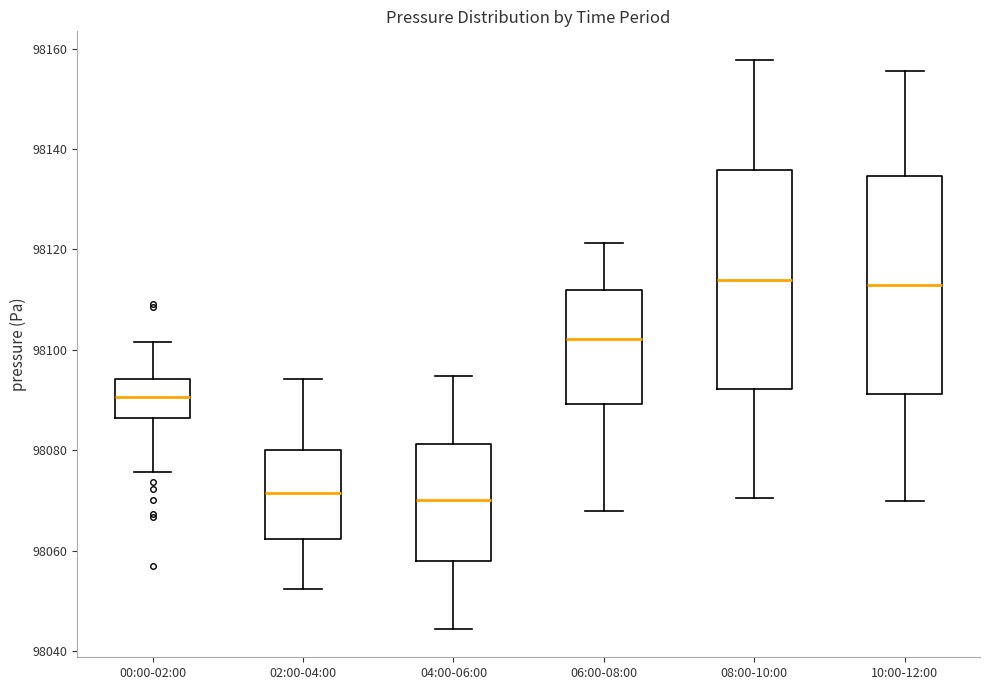

Reading left to right, transcribe this box plot: for each box, give where its median line is, the range the box spans, and where its two whiskers end, as read against the y-axis. The values are not printed on the chart, so give them approximately, as read against the axis.

00:00-02:00: median 98090, box 98086 to 98094, whiskers 98076 to 98102
02:00-04:00: median 98072, box 98062 to 98080, whiskers 98052 to 98094
04:00-06:00: median 98070, box 98058 to 98082, whiskers 98044 to 98094
06:00-08:00: median 98102, box 98090 to 98112, whiskers 98068 to 98122
08:00-10:00: median 98114, box 98092 to 98136, whiskers 98070 to 98158
10:00-12:00: median 98112, box 98092 to 98134, whiskers 98070 to 98156